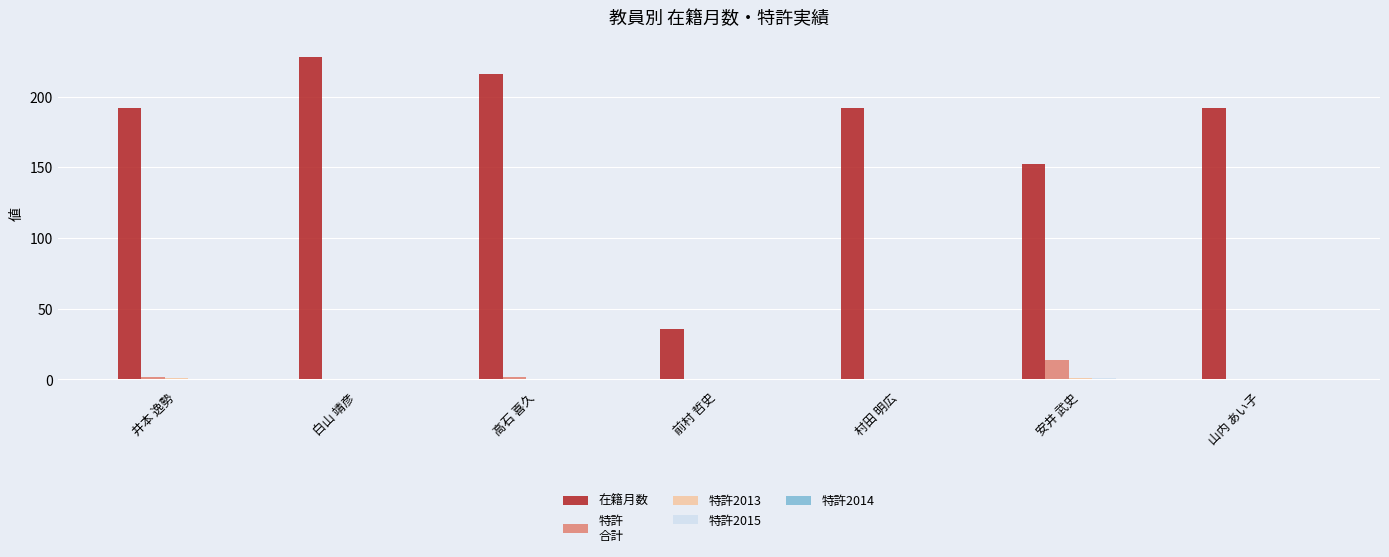

What is the total value across all series at 白山 靖彦?

228